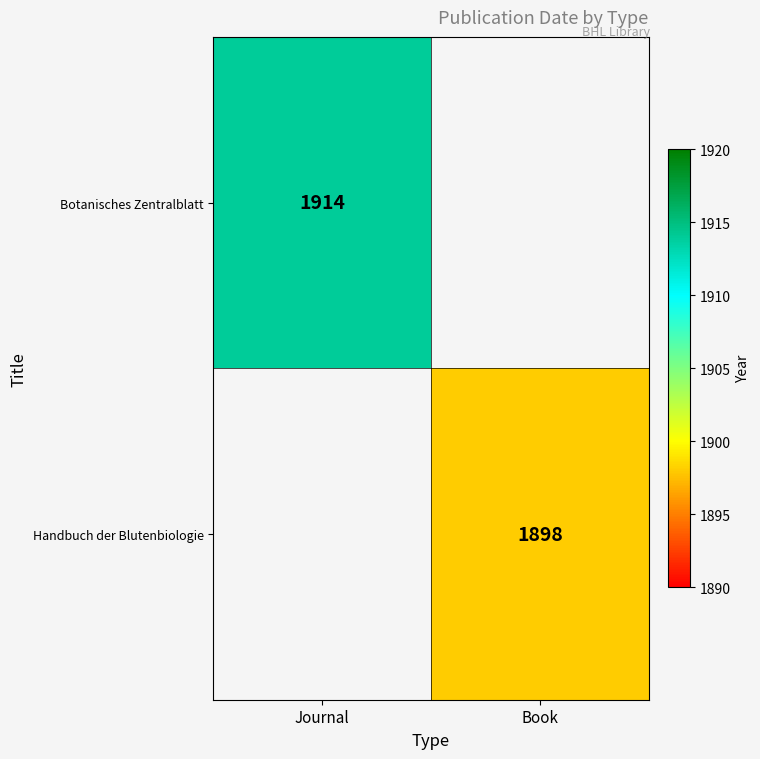

Is the value of Handbuch der Blutenbiologie at Book greater than the value of Botanisches Zentralblatt at Journal?

No